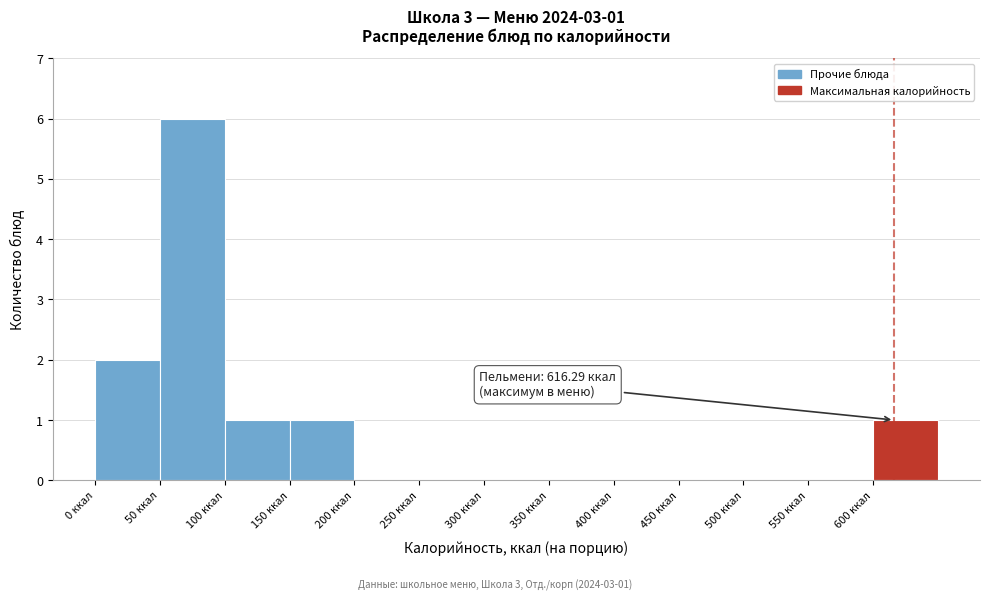

Which range on the x-axis has the tallest bar?

50 to 100